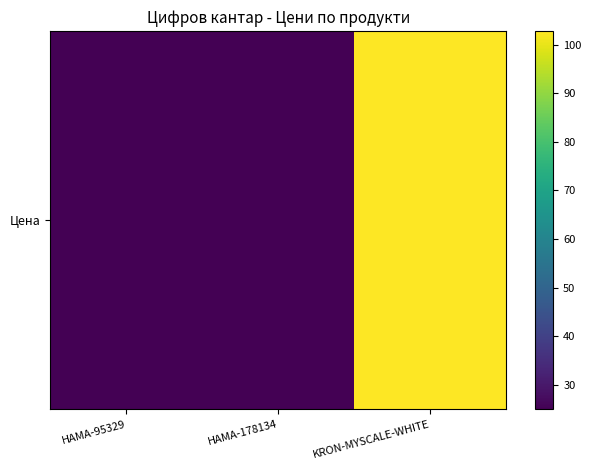

The chart shows a value of 102.7 at KRON-MYSCALE-WHITE. True or false?

True